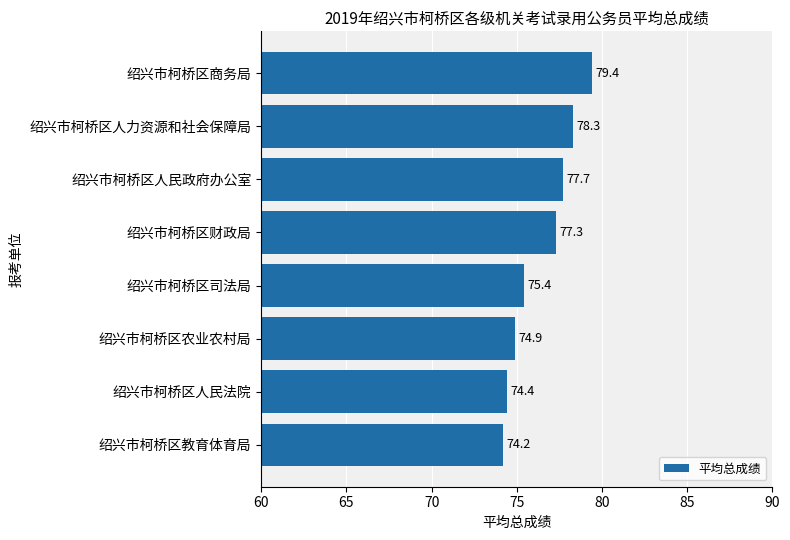

Which label corresponds to the smallest value in the chart?

绍兴市柯桥区教育体育局